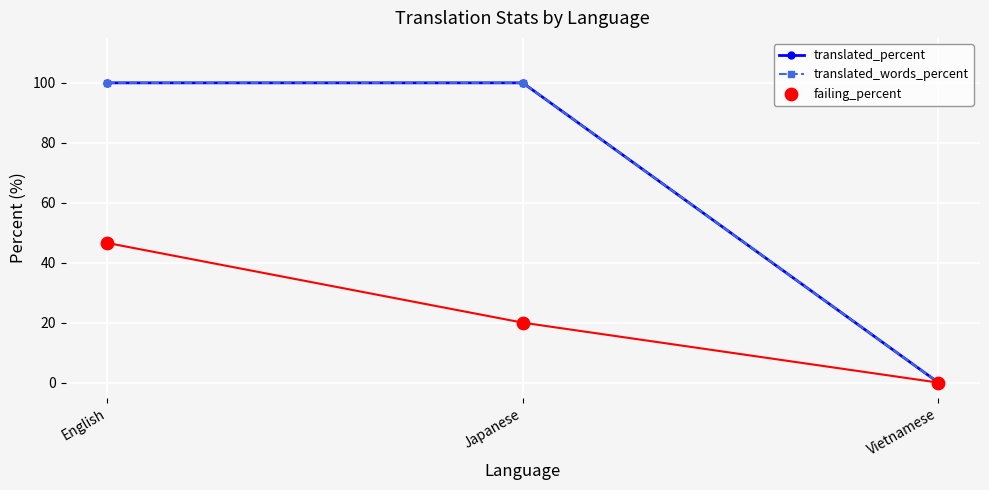

Is the value of translated_words_percent at Vietnamese greater than the value of failing_percent at Vietnamese?

No